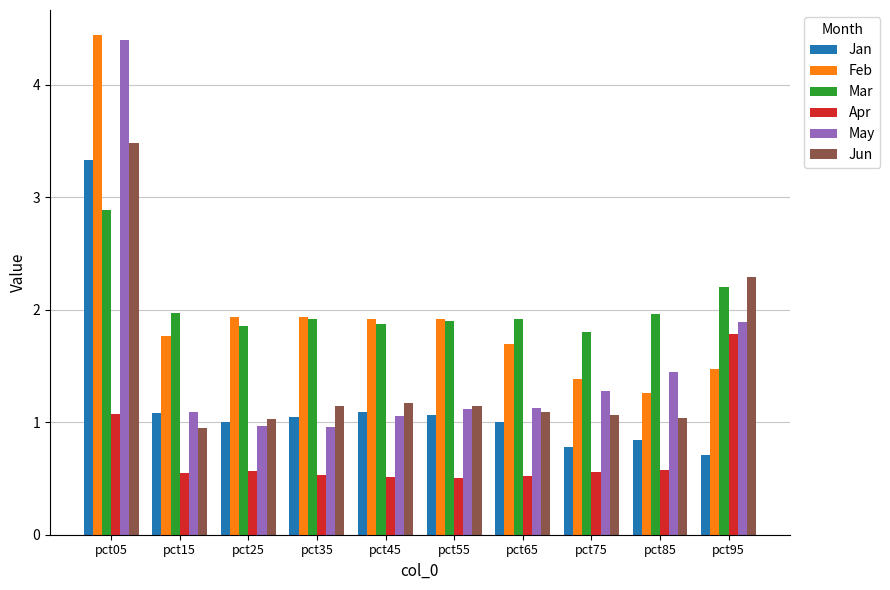

What is the difference between the highest and lowest values at pct35?

1.4